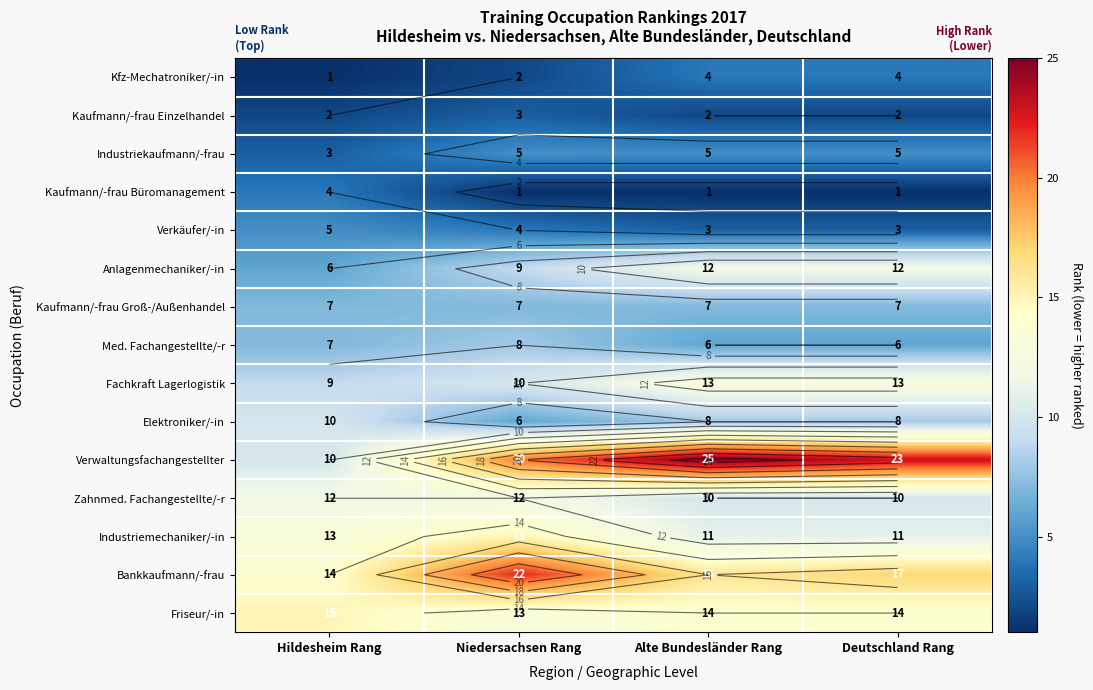

Between Hildesheim Rang and Deutschland Rang, which is larger?

Deutschland Rang